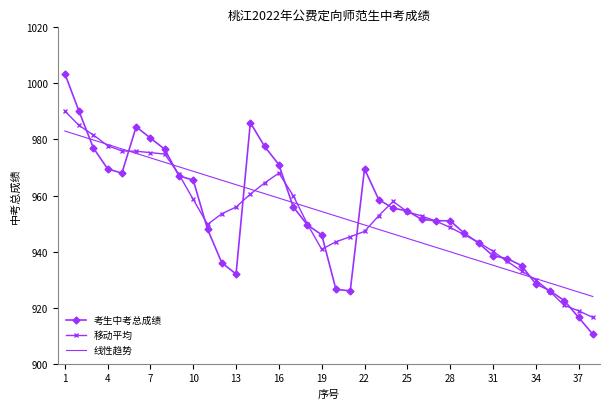

Which series has the largest range (max minus min)?

考生中考总成绩